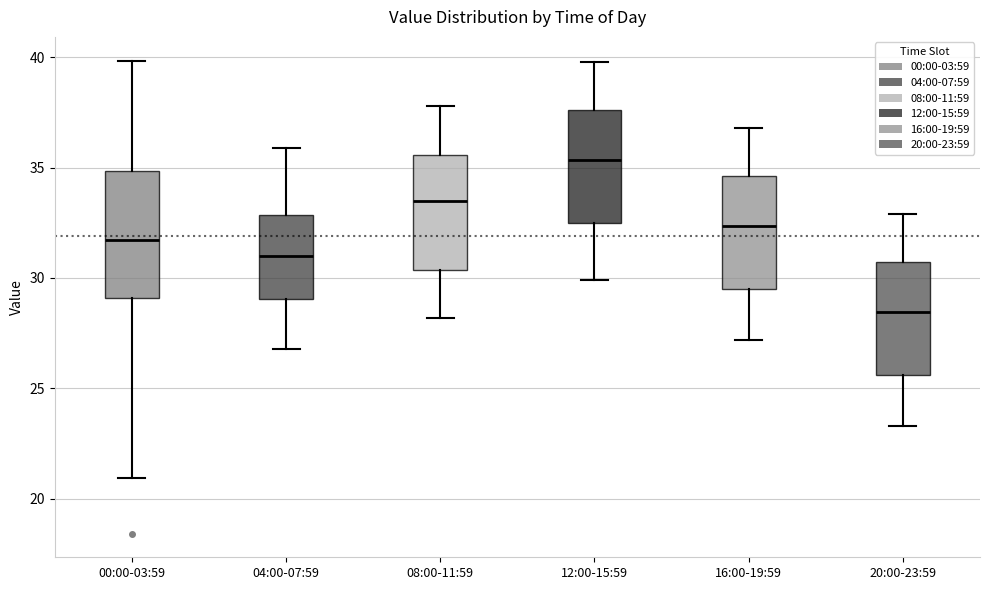

Where is the lower edge of the box for 04:00-07:59 on the y-axis? The values are not printed on the chart, so give them approximately, as read against the axis.

29.0